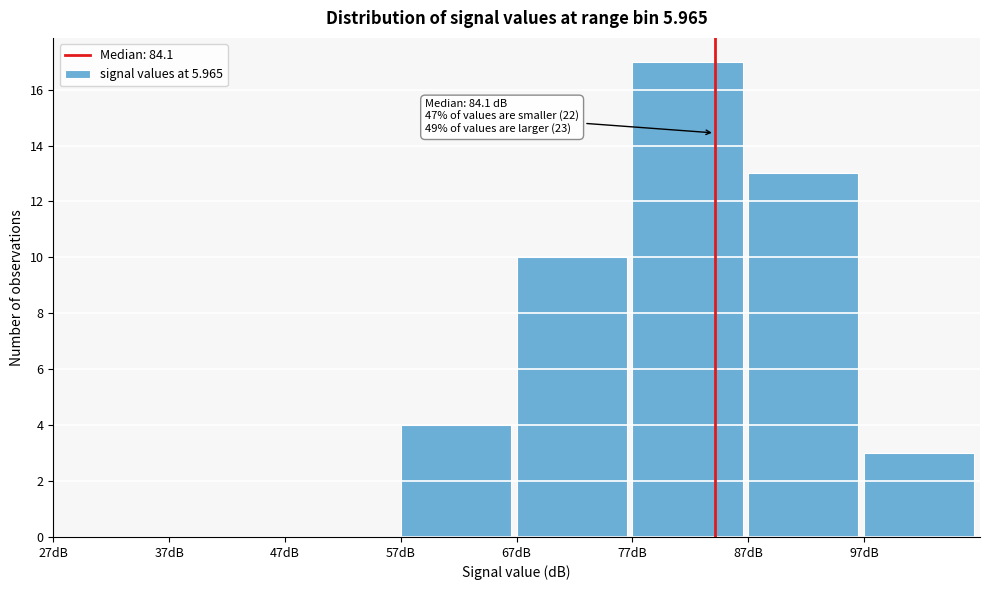

Over which range of the x-axis is the bar tallest?

77 to 87